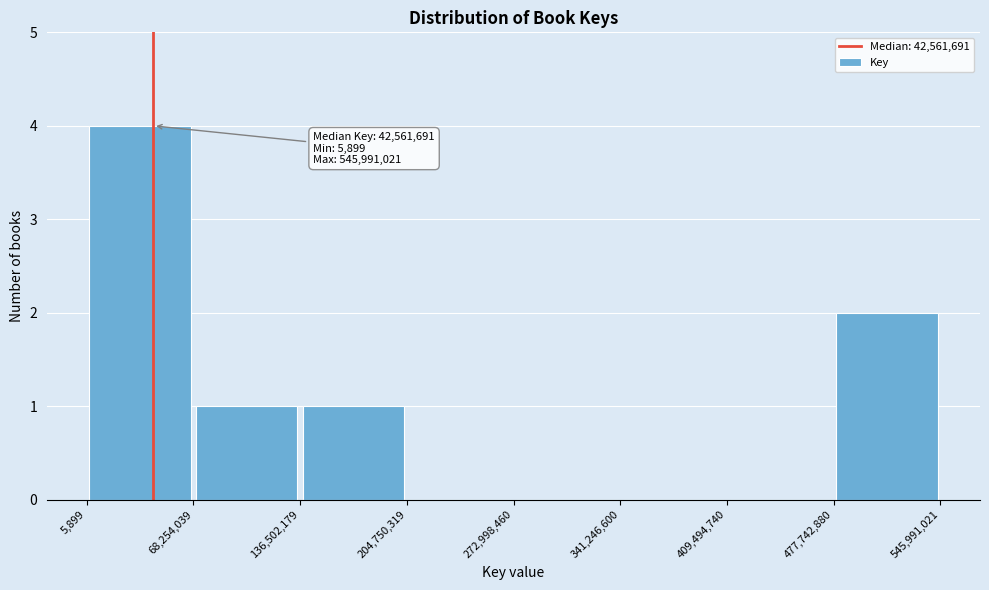

Over which range of the x-axis is the bar tallest?

5,899 to 68,254,039